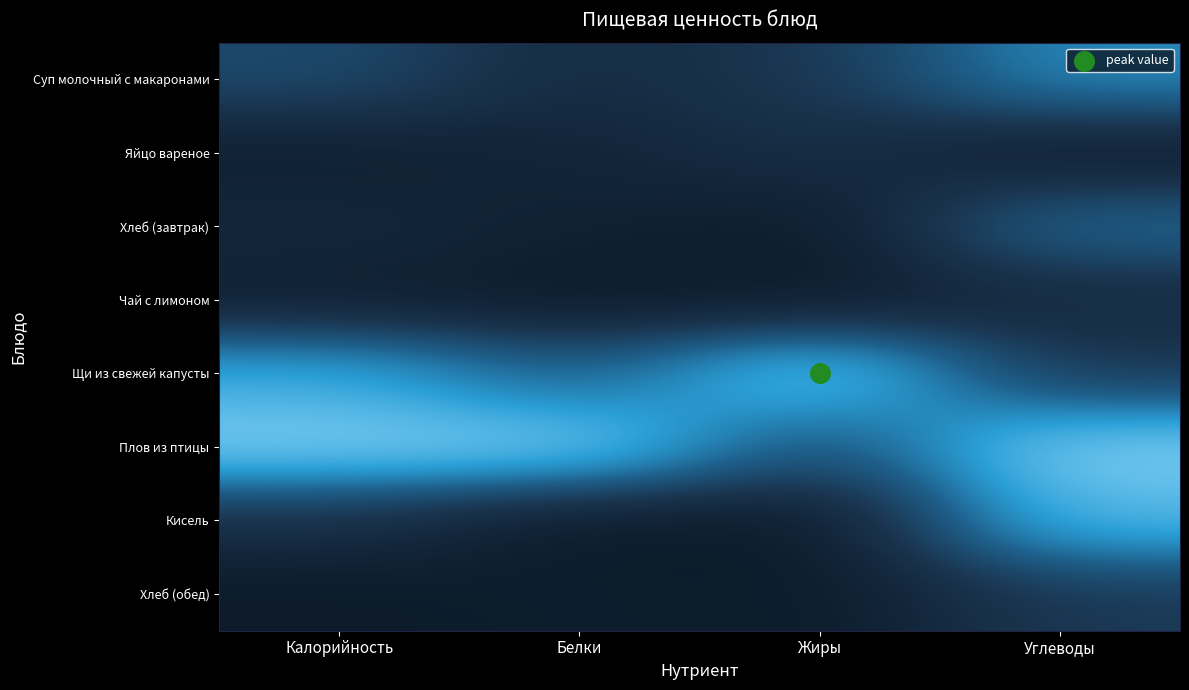

Rank the series at Белки from lowest to highest value.

Кисель, Чай с лимоном, Хлеб (обед), Хлеб (завтрак), Яйцо вареное, Суп молочный с макаронами, Щи из свежей капусты, Плов из птицы